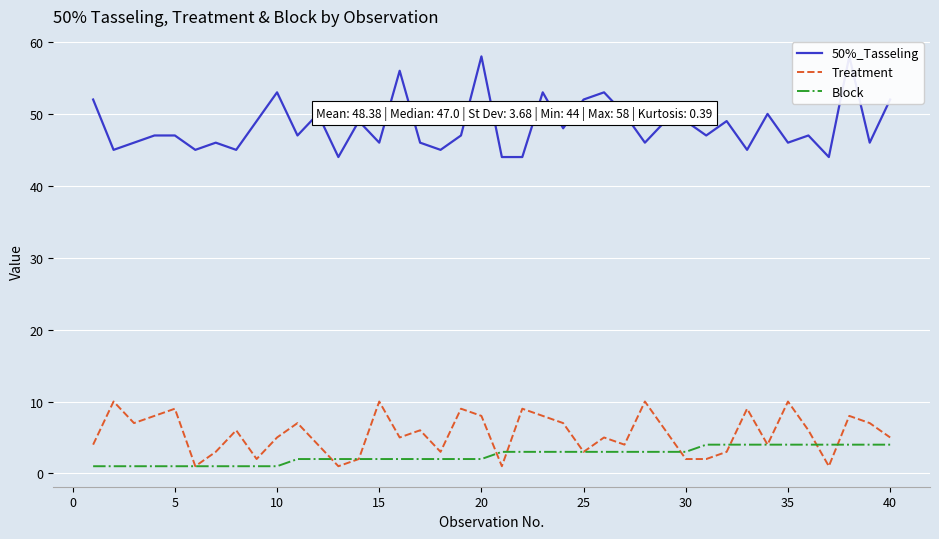

Is it true that Block equals 2 at 15?

True